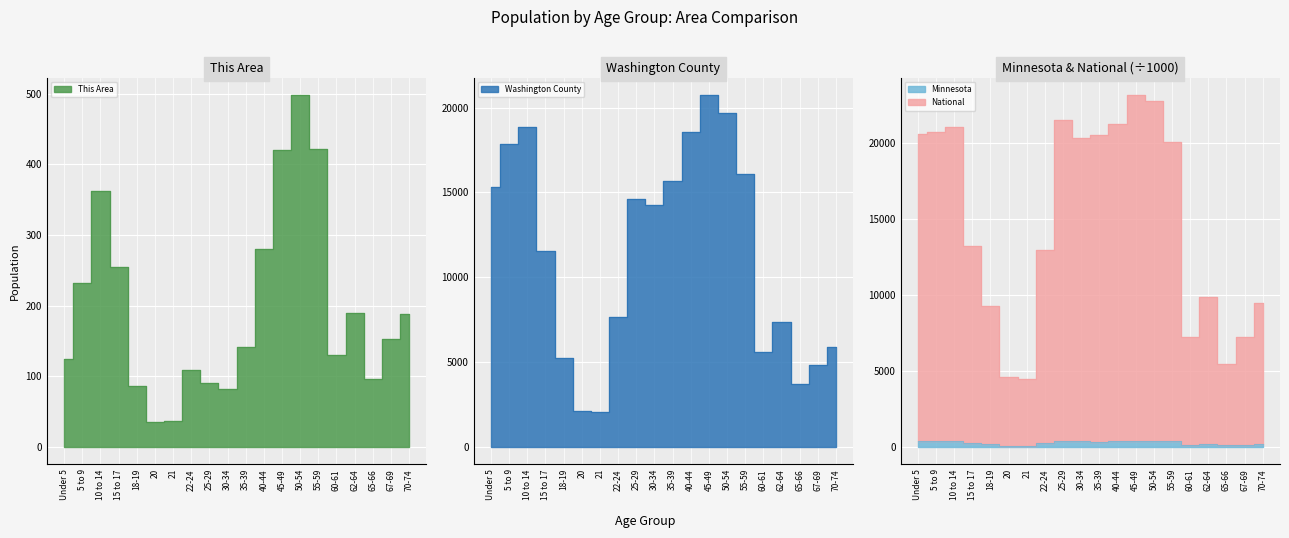

What is the difference between the Washington County values at 60-61 and 70-74?

325.0